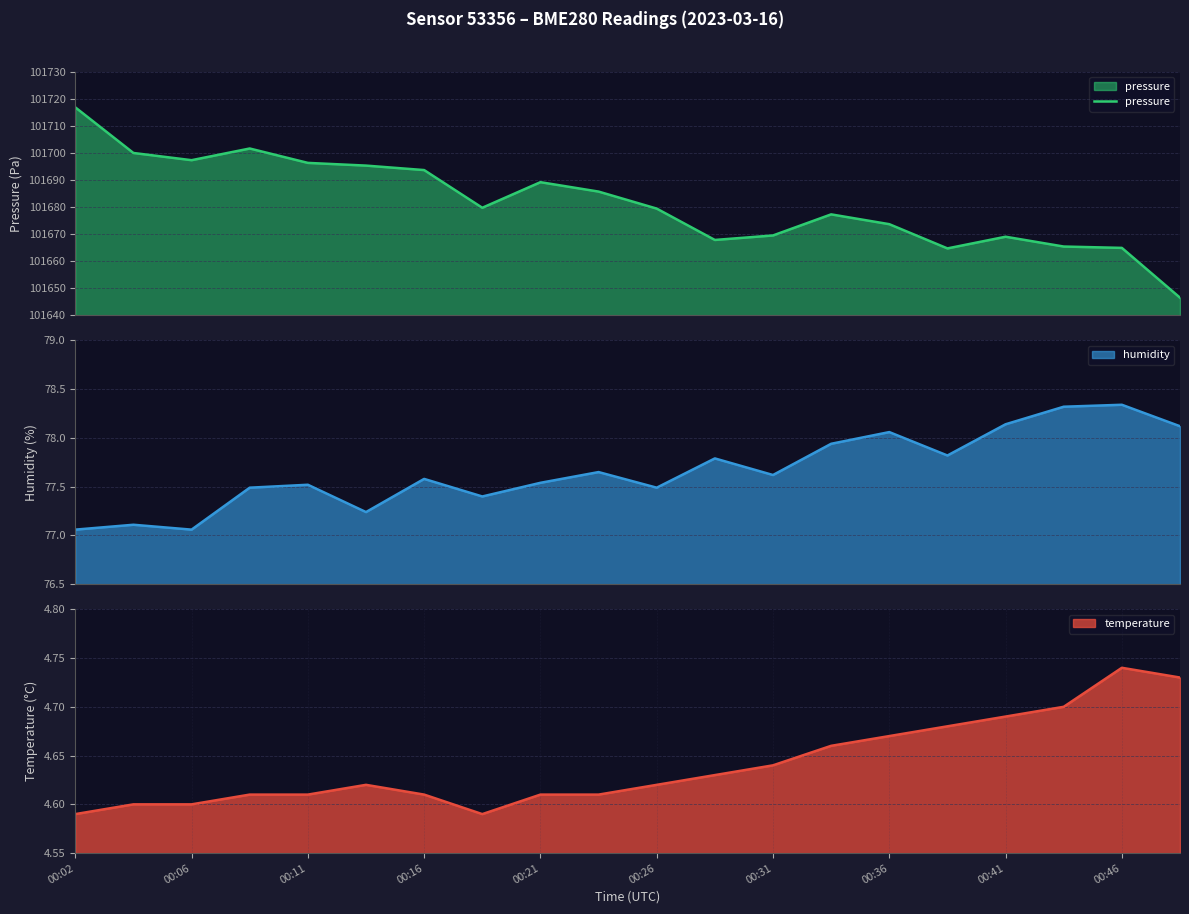

What is the maximum value for pressure?

101716.8